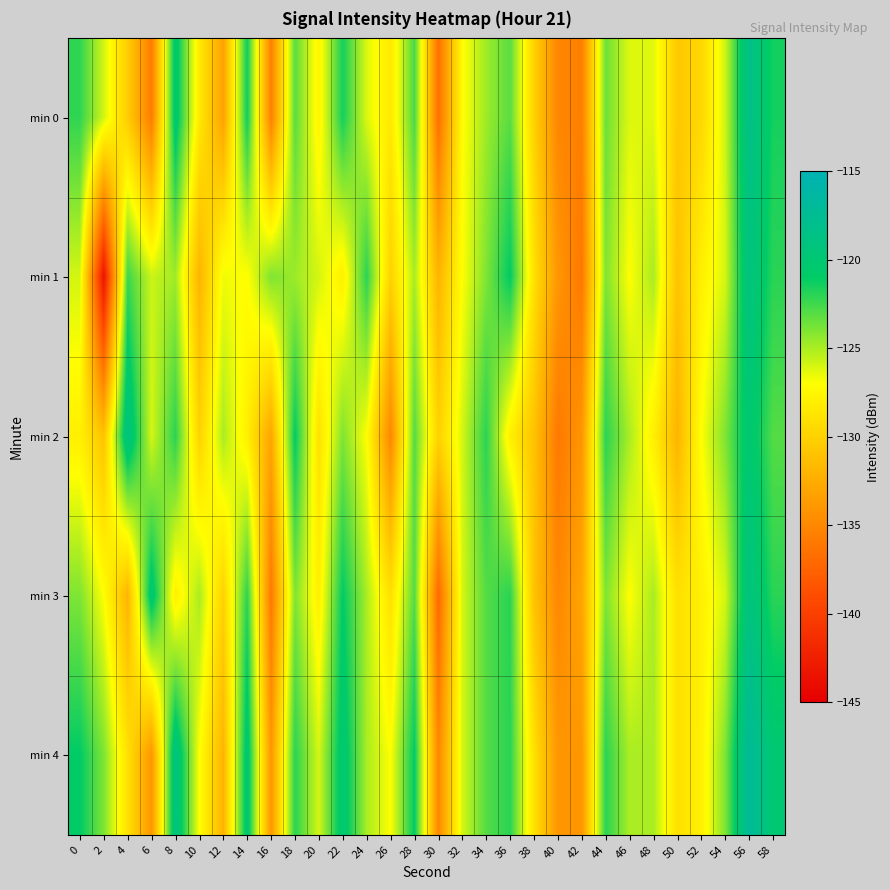

Reading left to right, transcribe all the data shown in this chart.

min 0: 0=-122.1	2=-125.9	4=-130.4	6=-135.8	8=-120.2	10=-128.4	12=-133.2	14=-121.3	16=-135.5	18=-123.1	20=-127.7	22=-121.5	24=-126.2	26=-128.5	28=-122.8	30=-136.6	32=-127.1	34=-124.7	36=-123.1	38=-130.1	40=-135.1	42=-135.5	44=-123.5	46=-126.2	48=-126.3	50=-130.7	52=-129.7	54=-125.9	56=-118.4	58=-121.5
min 1: 0=-126.0	2=-143.4	4=-122.4	6=-125.8	8=-124.8	10=-132.0	12=-126.6	14=-127.1	16=-124.0	18=-124.7	20=-126.0	22=-128.0	24=-122.0	26=-130.0	28=-125.0	30=-132.0	32=-127.0	34=-124.0	36=-121.0	38=-129.0	40=-134.0	42=-136.0	44=-124.0	46=-127.0	48=-125.0	50=-131.0	52=-128.0	54=-126.0	56=-119.0	58=-122.0
min 2: 0=-128.0	2=-131.0	4=-119.0	6=-126.0	8=-122.0	10=-130.0	12=-125.0	14=-128.0	16=-133.0	18=-121.0	20=-129.0	22=-124.0	24=-127.0	26=-135.0	28=-123.0	30=-130.0	32=-126.0	34=-122.0	36=-128.0	38=-131.0	40=-136.0	42=-134.0	44=-122.0	46=-125.0	48=-128.0	50=-132.0	52=-127.0	54=-124.0	56=-120.0	58=-123.0
min 3: 0=-124.0	2=-127.0	4=-132.0	6=-120.0	8=-128.0	10=-125.0	12=-130.0	14=-122.0	16=-136.0	18=-124.0	20=-128.0	22=-121.0	24=-125.0	26=-129.0	28=-123.0	30=-137.0	32=-126.0	34=-123.0	36=-122.0	38=-131.0	40=-135.0	42=-133.0	44=-124.0	46=-127.0	48=-125.0	50=-129.0	52=-128.0	54=-126.0	56=-119.0	58=-122.0
min 4: 0=-121.0	2=-124.0	4=-129.0	6=-134.0	8=-119.0	10=-127.0	12=-132.0	14=-120.0	16=-134.0	18=-122.0	20=-126.0	22=-120.0	24=-125.0	26=-127.0	28=-121.0	30=-135.0	32=-126.0	34=-123.0	36=-122.0	38=-129.0	40=-134.0	42=-134.0	44=-122.0	46=-125.0	48=-125.0	50=-129.0	52=-128.0	54=-124.0	56=-117.0	58=-120.0